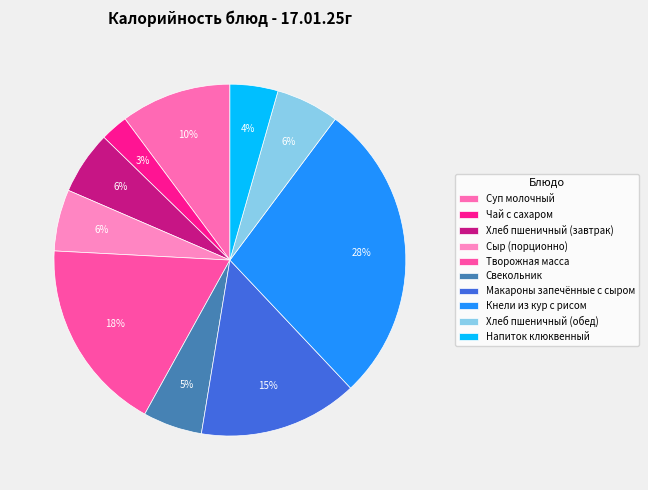

What percentage do Свекольник and Напиток клюквенный together represent?

9.9%